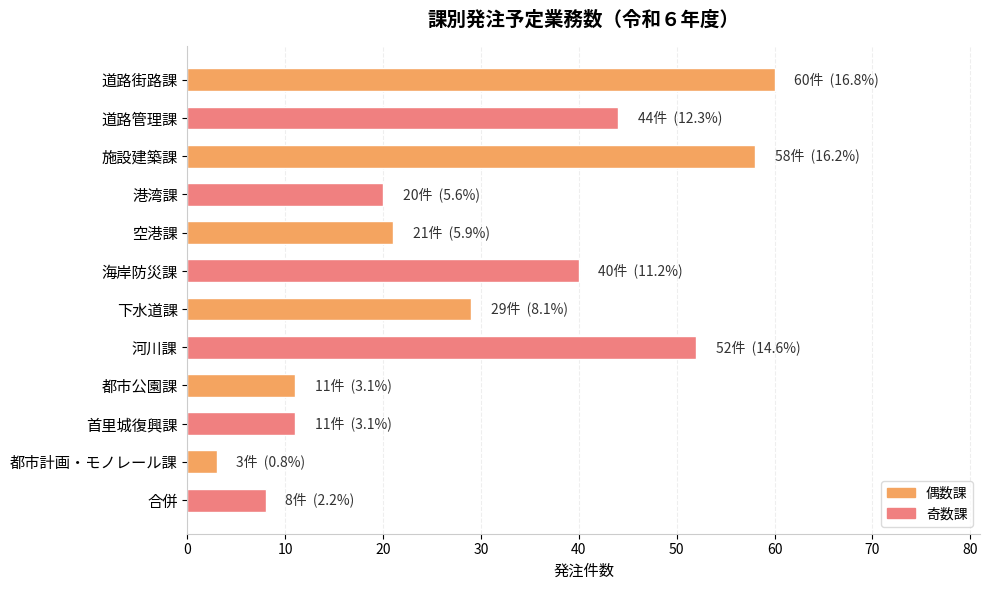

Reading top to bottom, transcribe all the data shown in this chart.

60	44	58	20	21	40	29	52	11	11	3	8